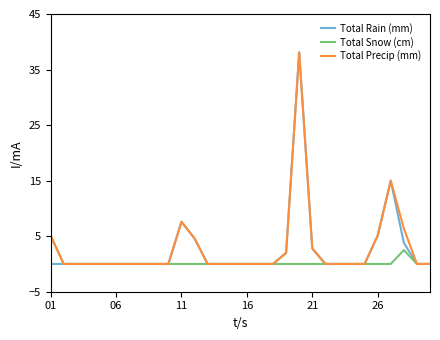

The Total Precip (mm) series shows 0.8 at 21. True or false?

False